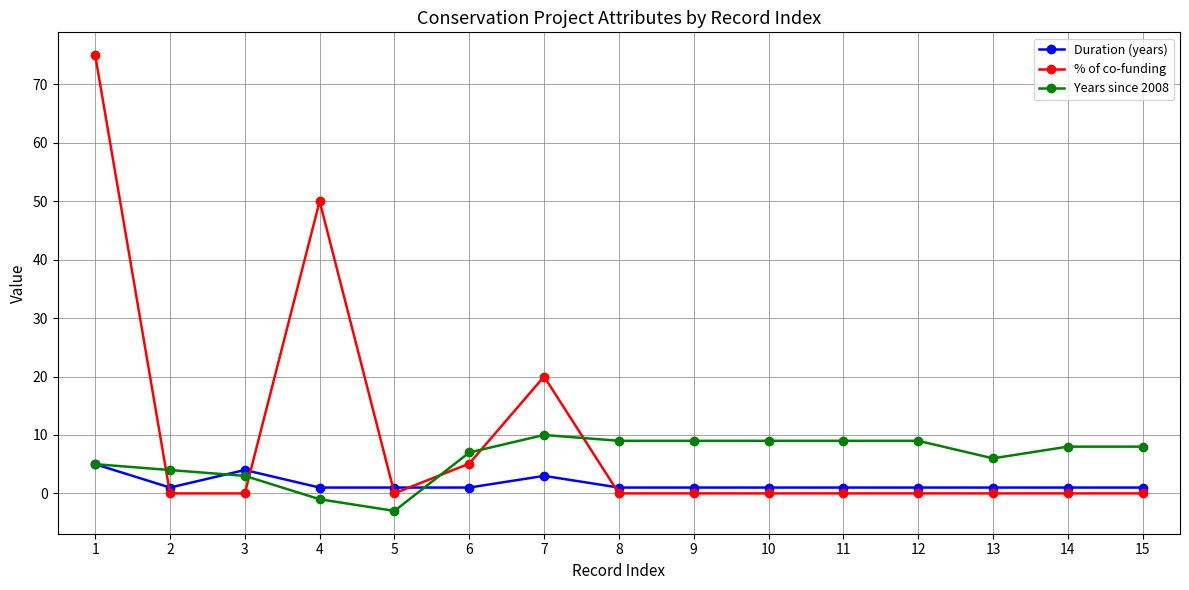

At how many categories does at least one series exceed 29?

2